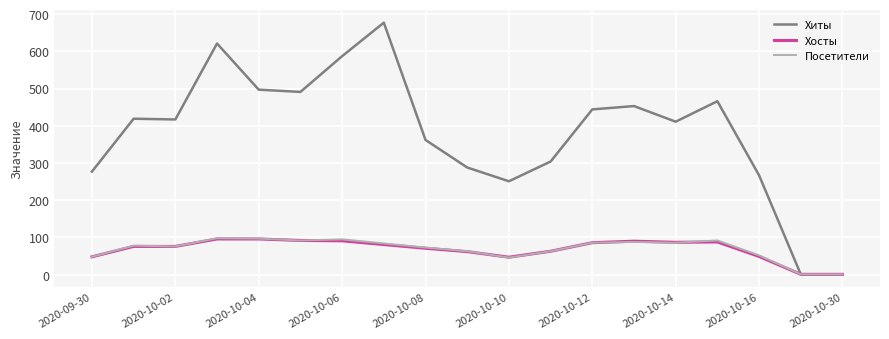

How many lines are shown in the chart?

3